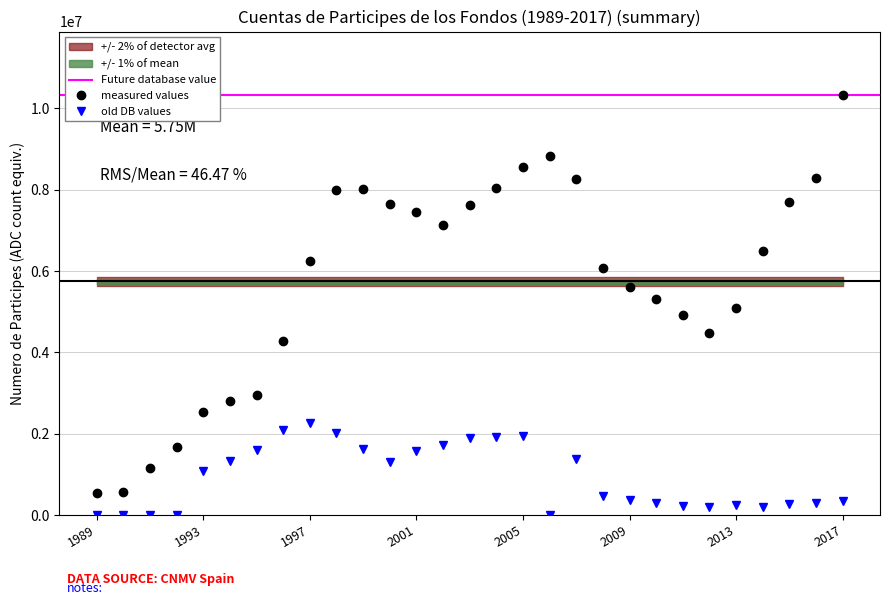

What is the spread (max minus min) of values at 2006?

8815936